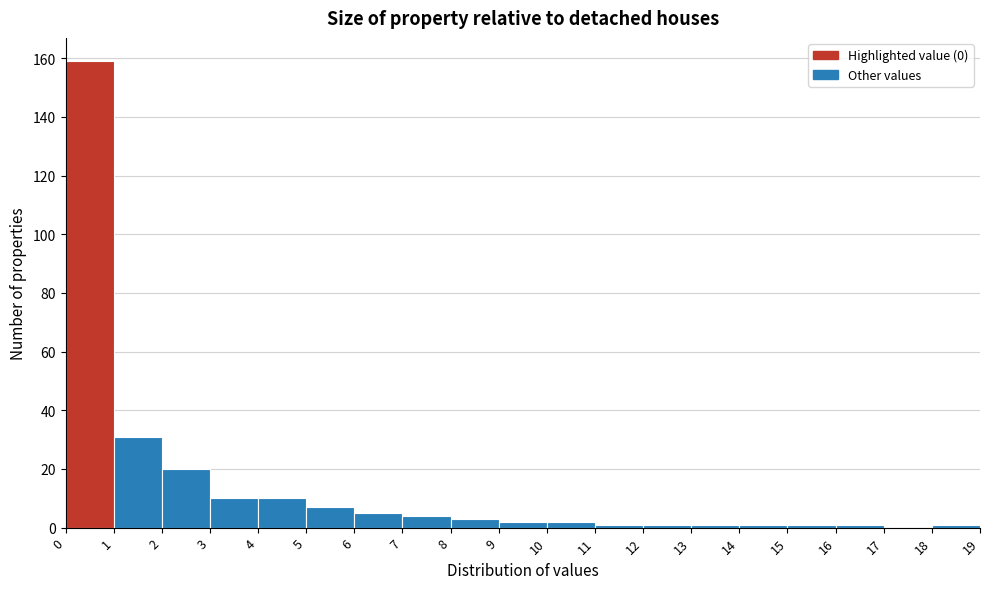

Reading left to right, list every bar in this chart as the range it spans on the x-axis followed by its height. The values are not printed on the chart, so give them approximately, as read against the axis.

0 to 1: 160
1 to 2: 32
2 to 3: 20
3 to 4: 10
4 to 5: 10
5 to 6: 8
6 to 7: 6
7 to 8: 4
8 to 9: 4
9 to 10: 2
10 to 11: 2
11 to 12: under 2
12 to 13: under 2
13 to 14: under 2
14 to 15: under 2
15 to 16: under 2
16 to 17: under 2
17 to 18: 0
18 to 19: under 2